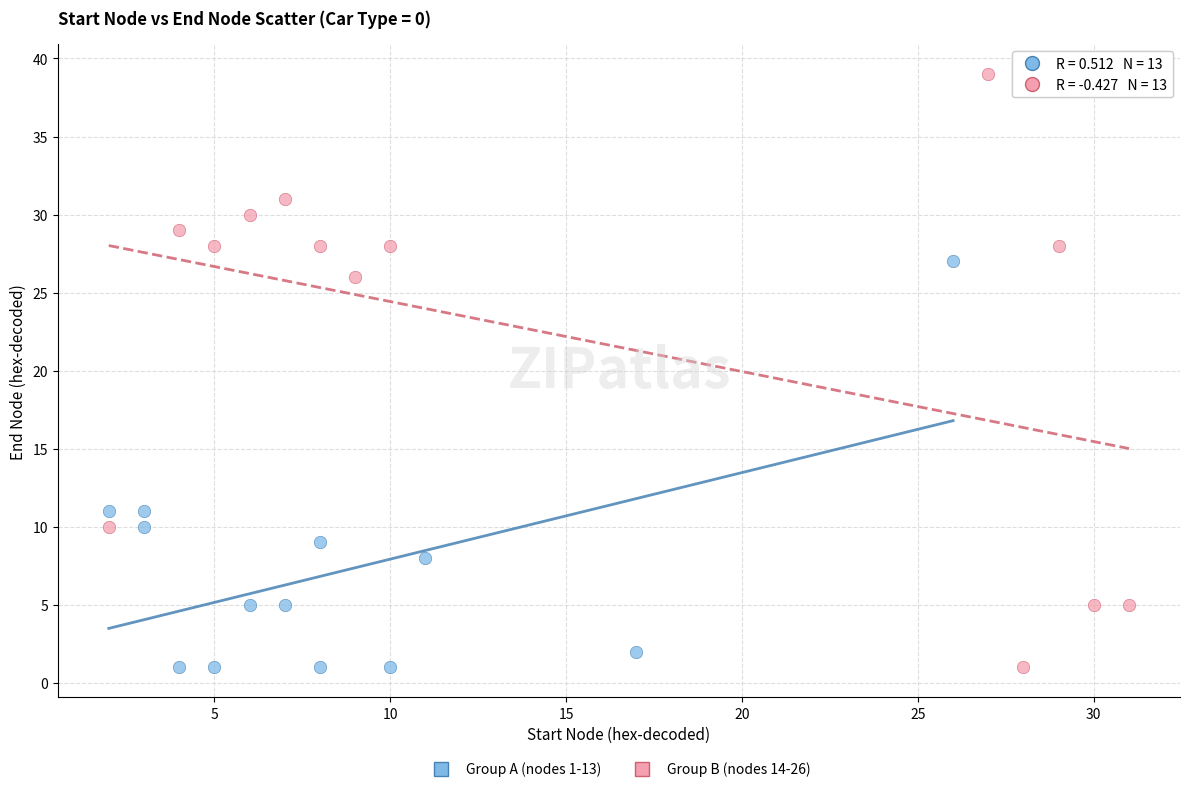

Which series has the widest spread of Y values?

Group B (nodes 14-26)